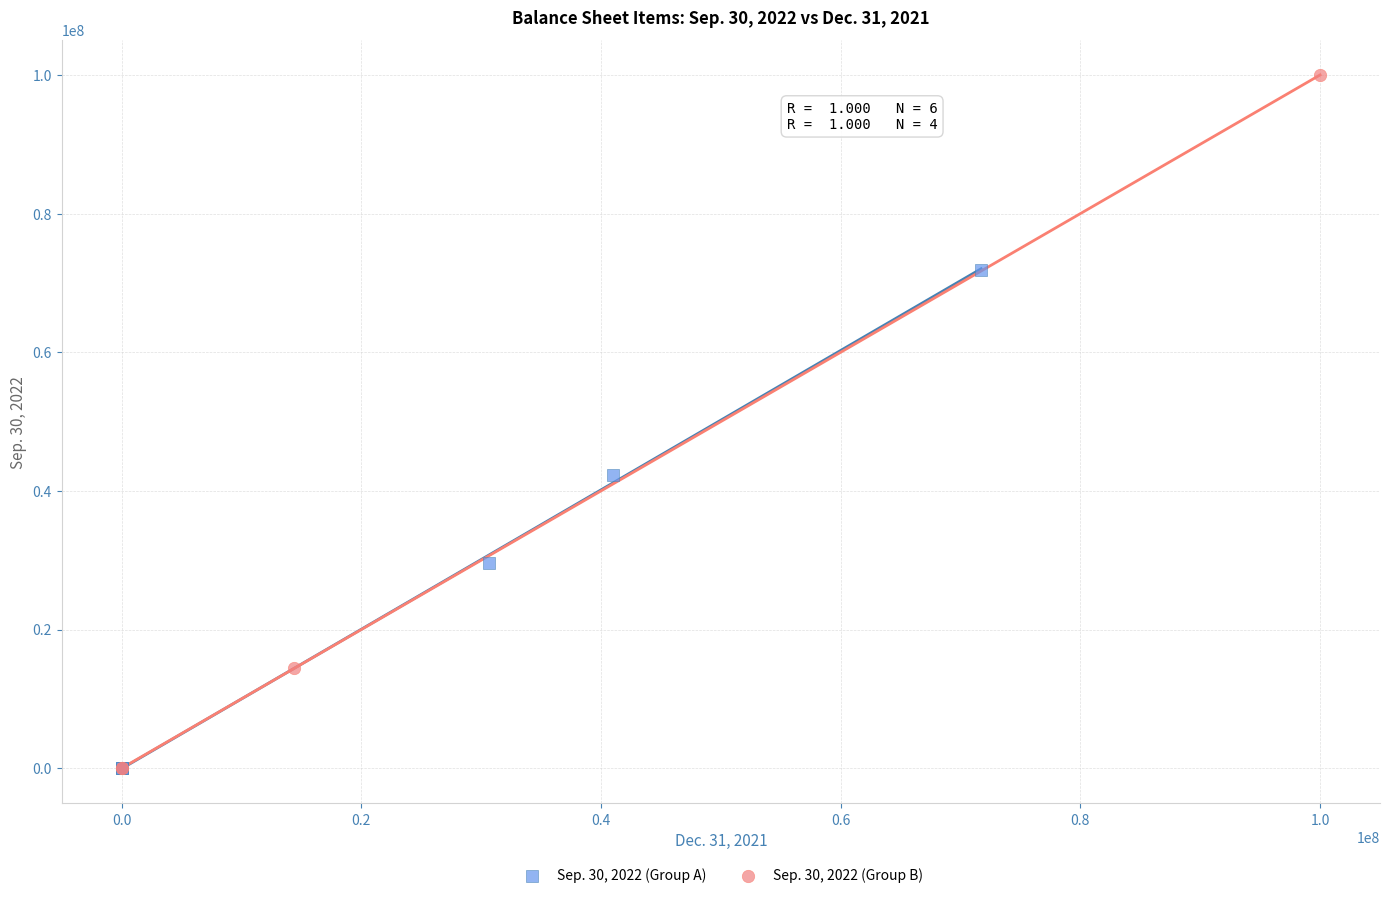

Which series has the largest Y range (max minus min)?

Sep. 30, 2022 (Group B)